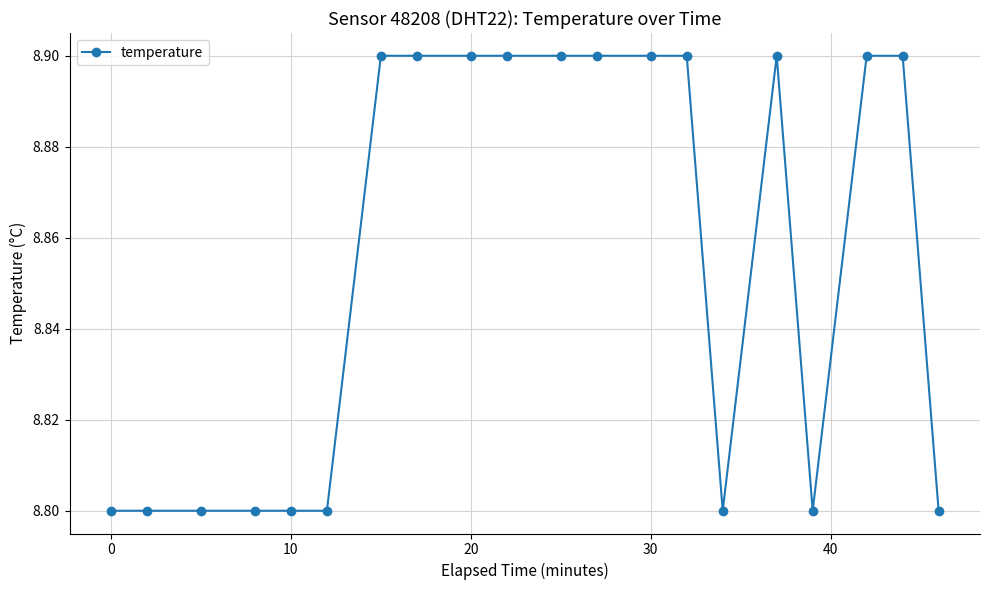

What is the average value?

8.9